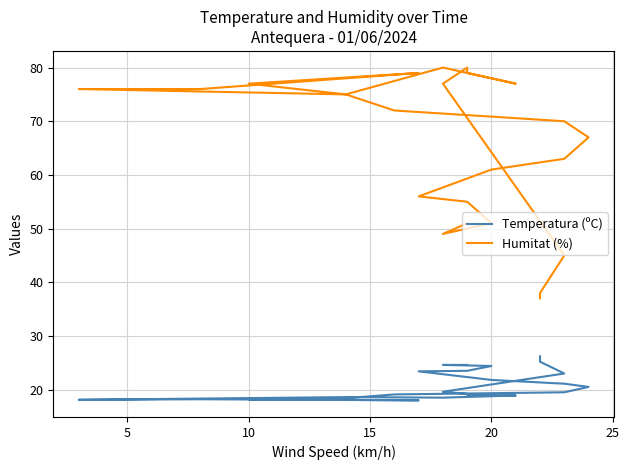

True or false: Temperatura (ºC) and Humitat (%) intersect in this chart.

False